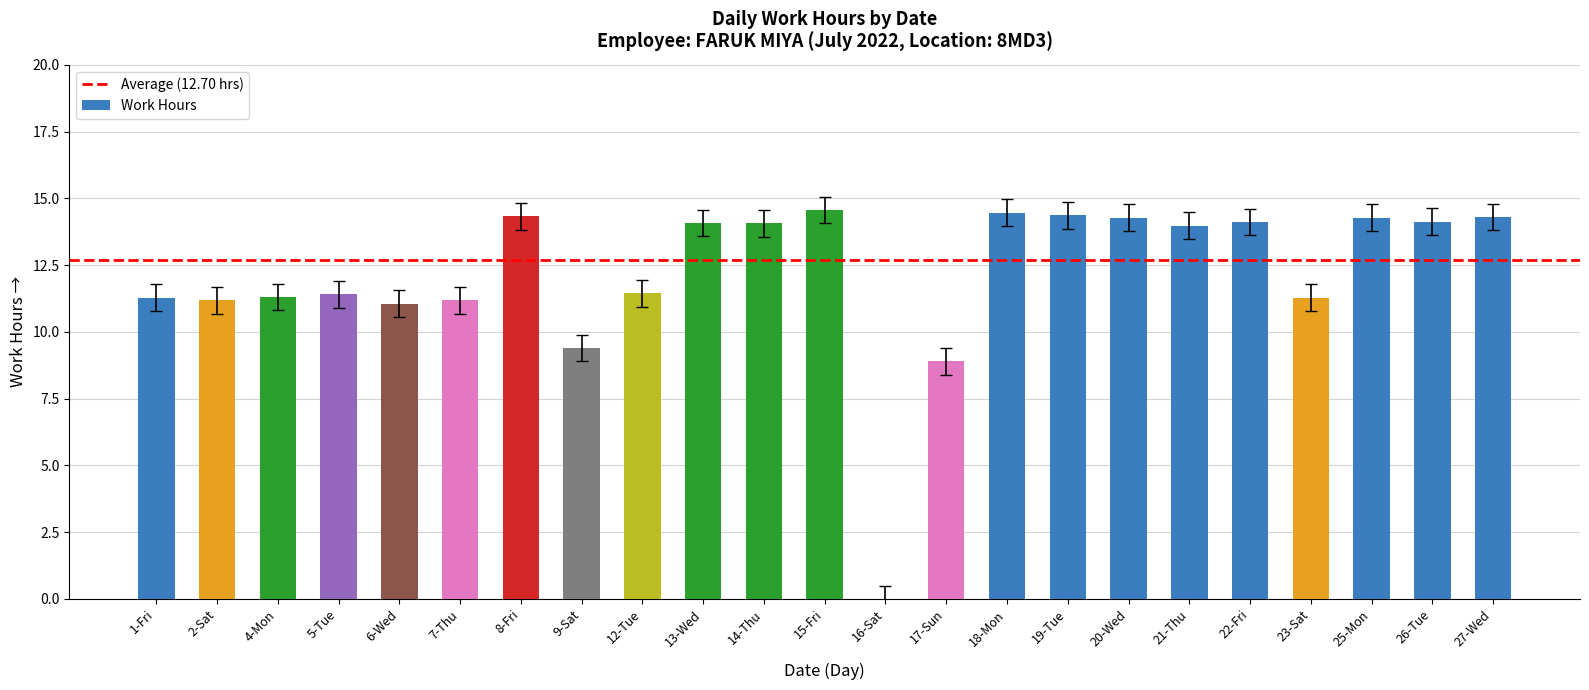

Count the number of categories in the chart.

23